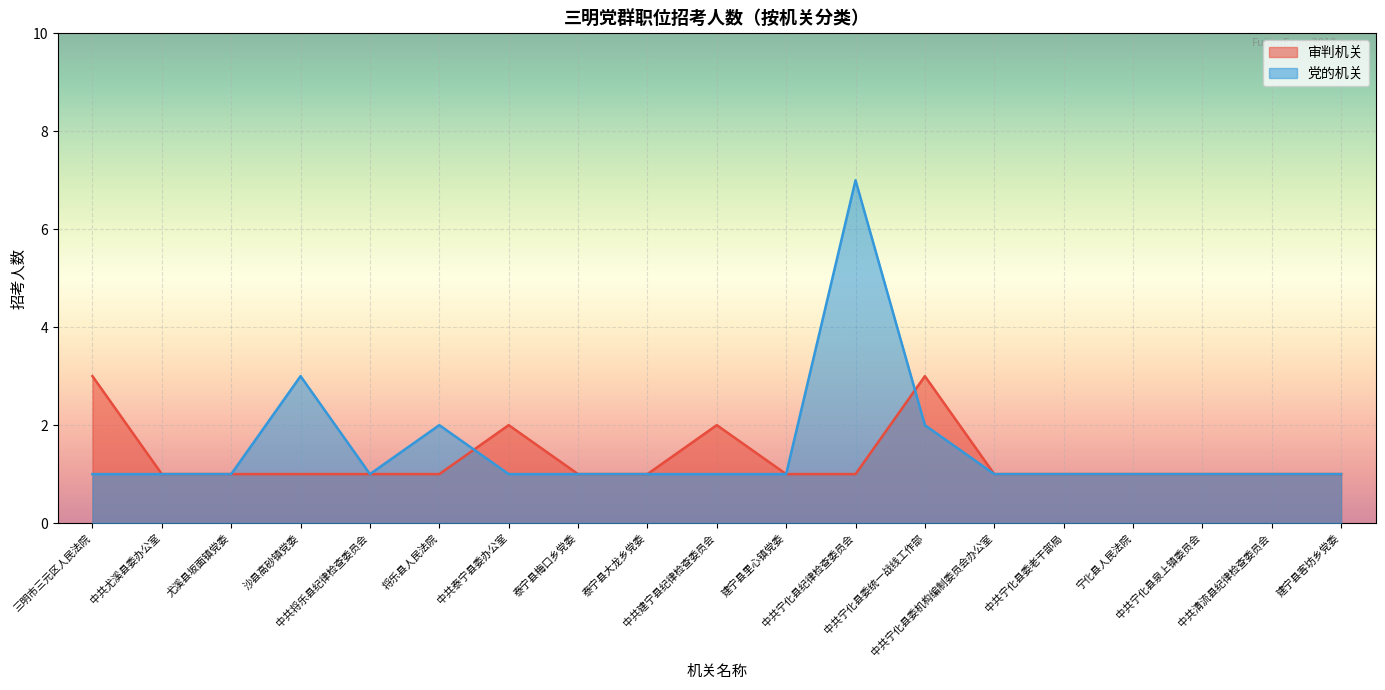

What is the average value of the 审判机关 series?

1